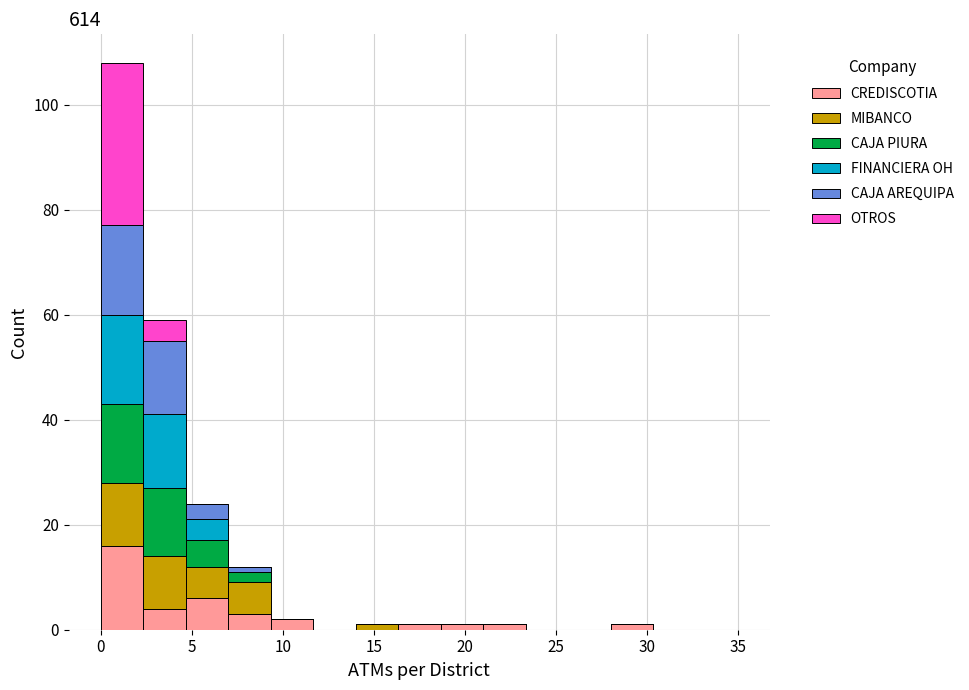

Reading left to right, transcribe this chart: for each stacked bar, give the range it covers on the x-axis and its total height. Neither the bar edges nor the heights are printed on the chart, so give them approximately, as read against the axes.

0.0 to 2.5: 108
2.5 to 4.5: 60
4.5 to 7.0: 24
7.0 to 9.5: 12
9.5 to 11.5: 2
11.5 to 14.0: 0
14.0 to 16.5: under 2
16.5 to 18.5: under 2
18.5 to 21.0: under 2
21.0 to 23.5: under 2
23.5 to 25.5: 0
25.5 to 28.0: 0
28.0 to 30.5: under 2
30.5 to 32.5: 0
32.5 to 35.0: 0